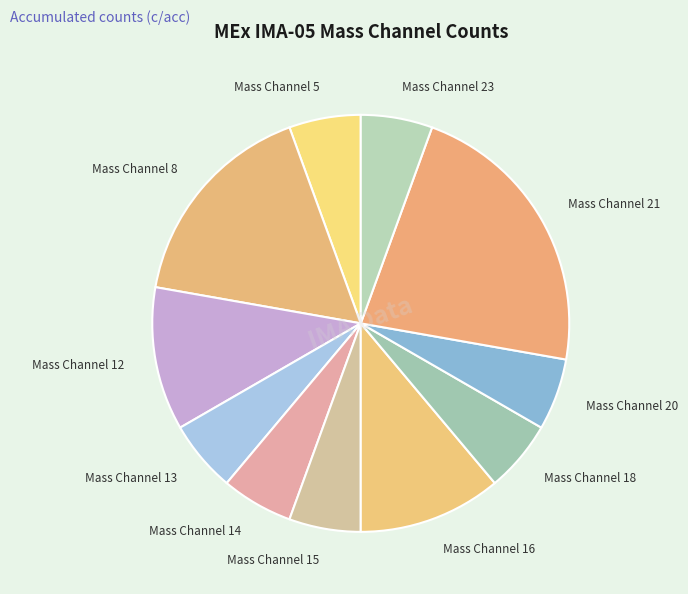

Count the number of slices in the pie.

11